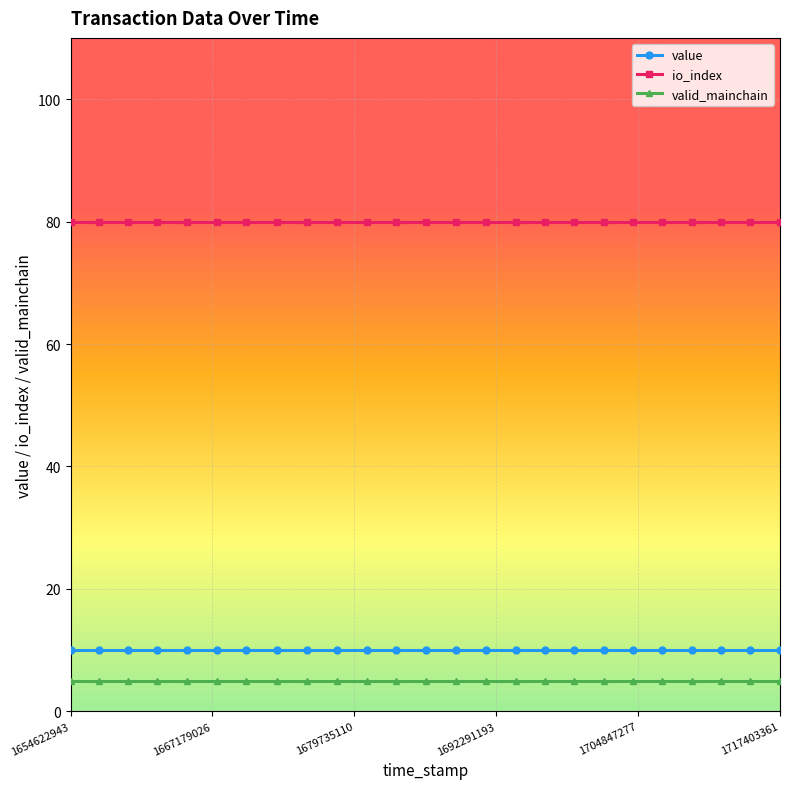

What is the minimum value shown in the chart?

5